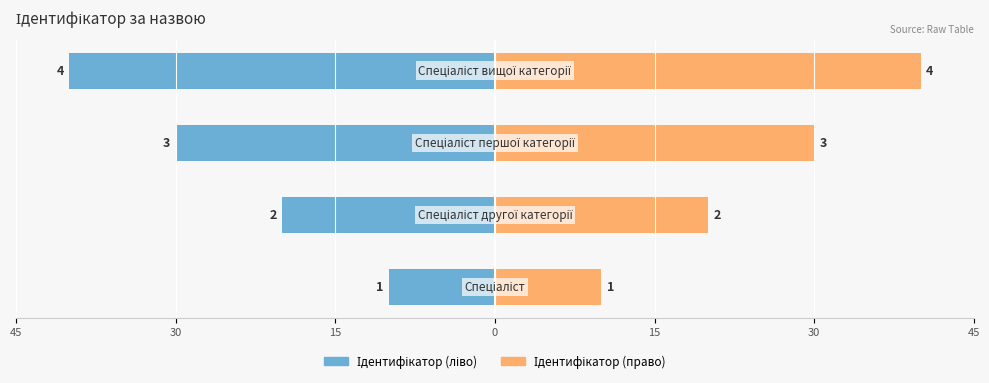

Does the chart contain stacked bars?

No